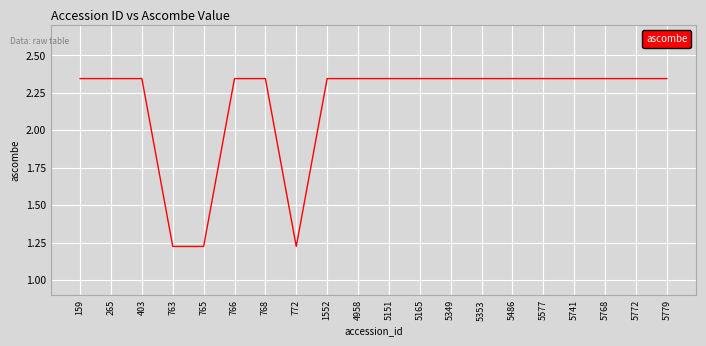

Where does the data first go above 2?

159